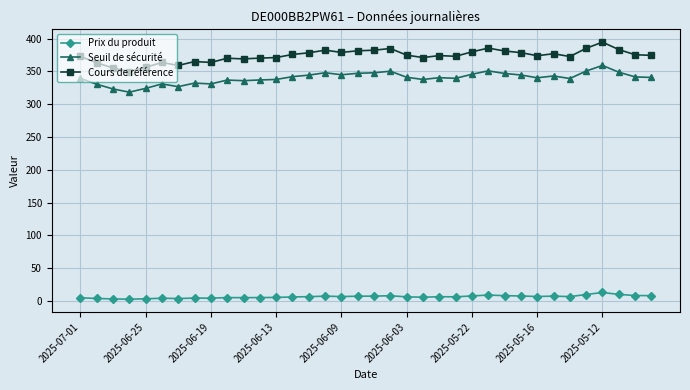

True or false: Prix du produit and Cours de référence cross at least once.

False